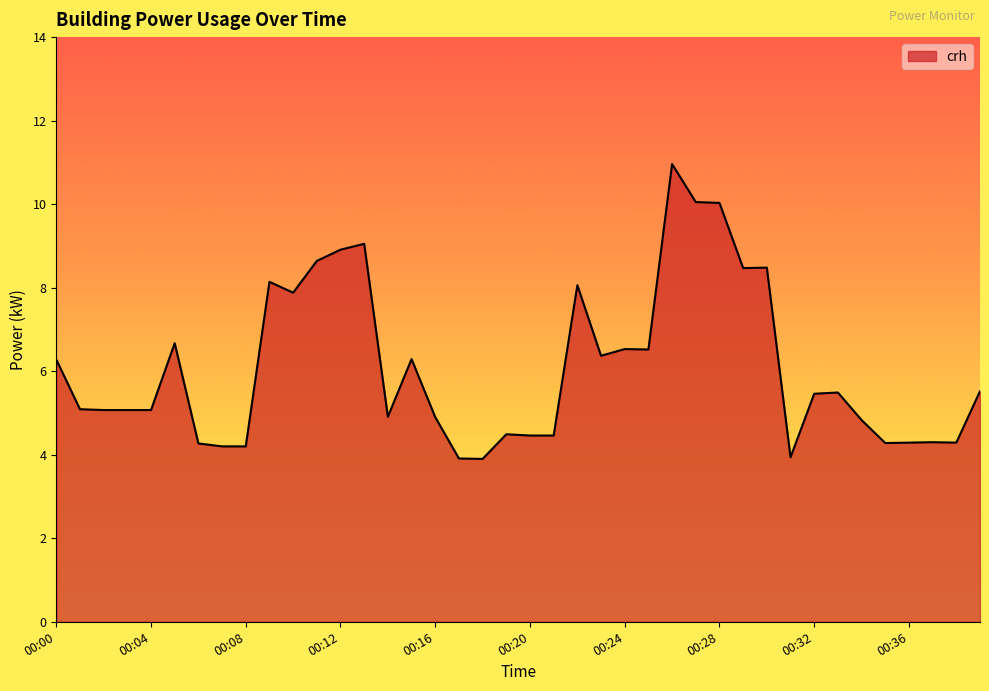

What is the minimum value shown in the chart?

3.9